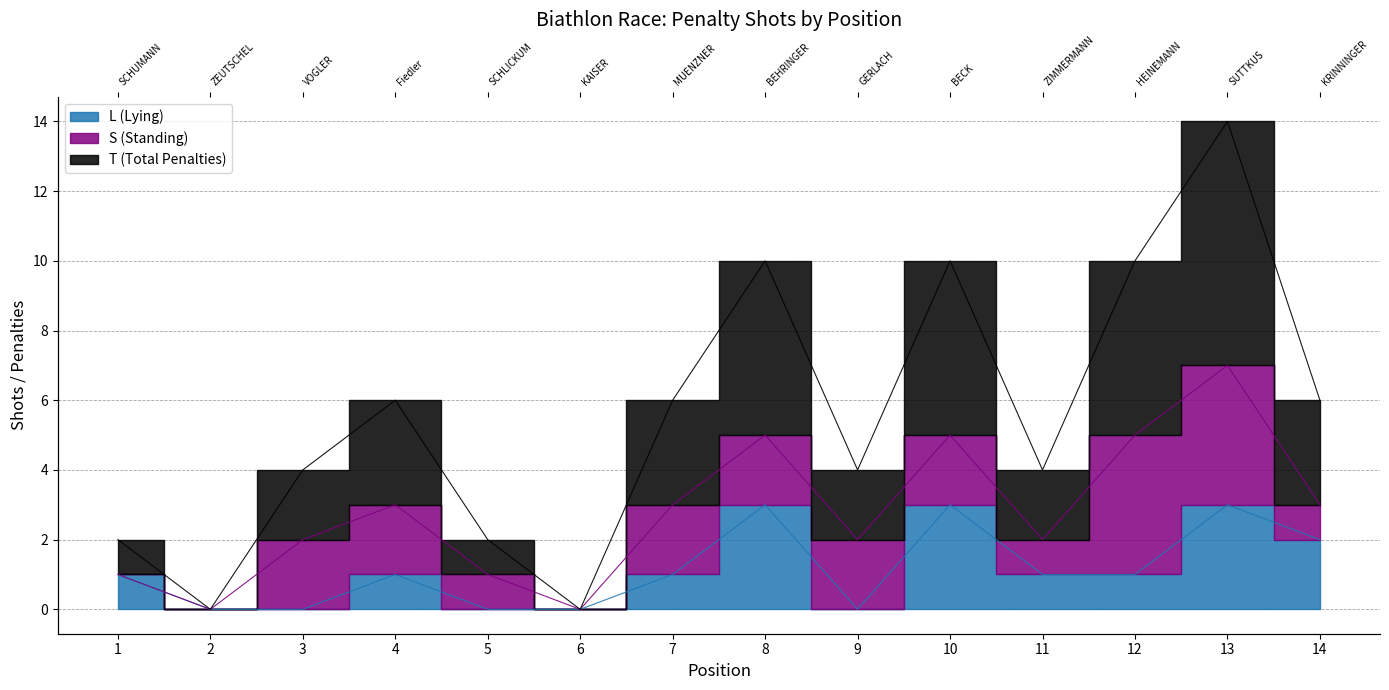

In L (Lying), how many points are higher than both neighbors (excluding endpoints)?

4